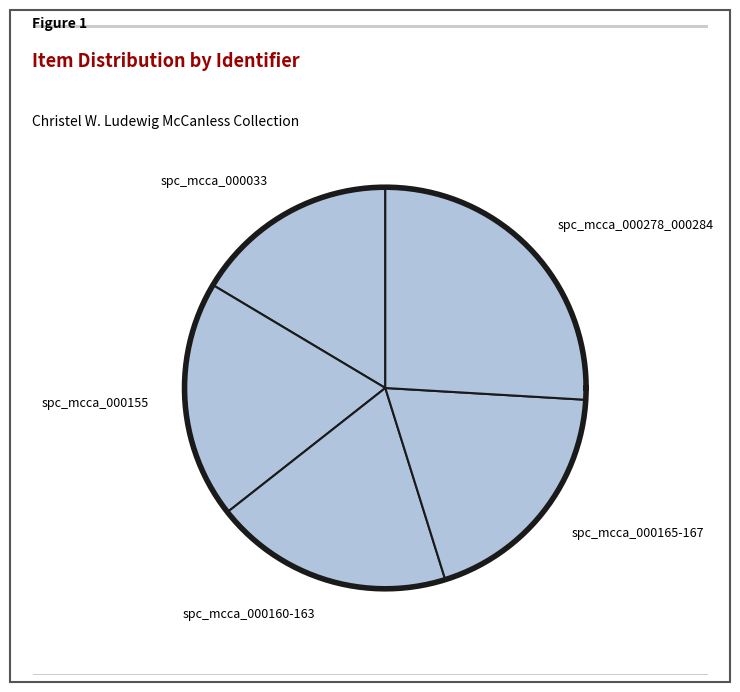

How many segments does this pie chart have?

5